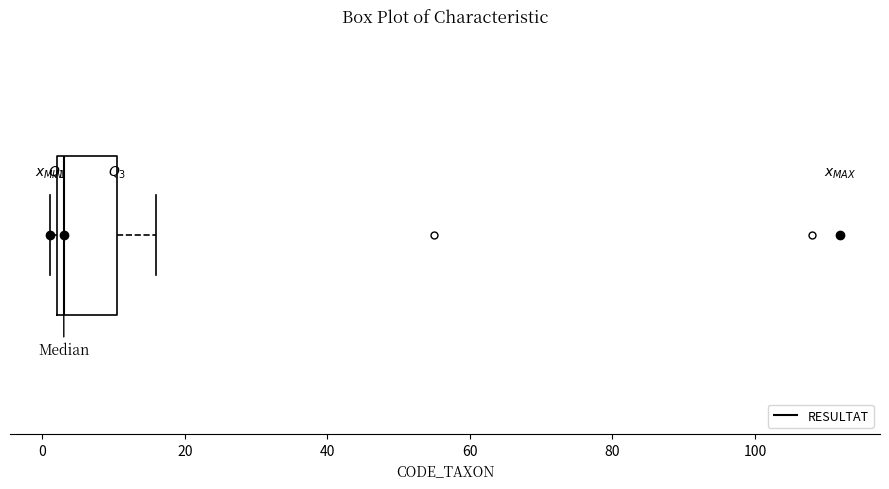

Transcribe this box plot: give where the median line is, the range the box spans, and where the two whiskers end, as read against the x-axis. The values are not printed on the chart, so give them approximately, as read against the axis.

median 4, box 2 to 10, whiskers 2 (just left of the box's left edge) to 16